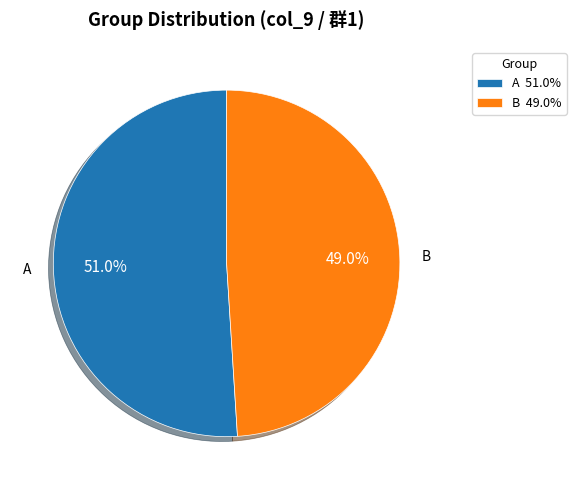

How many segments does this pie chart have?

2